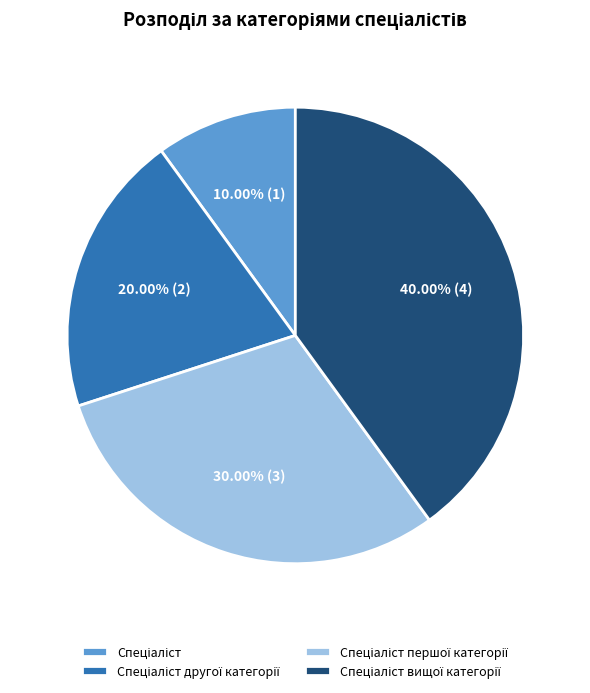

Does any single category account for the majority?

No